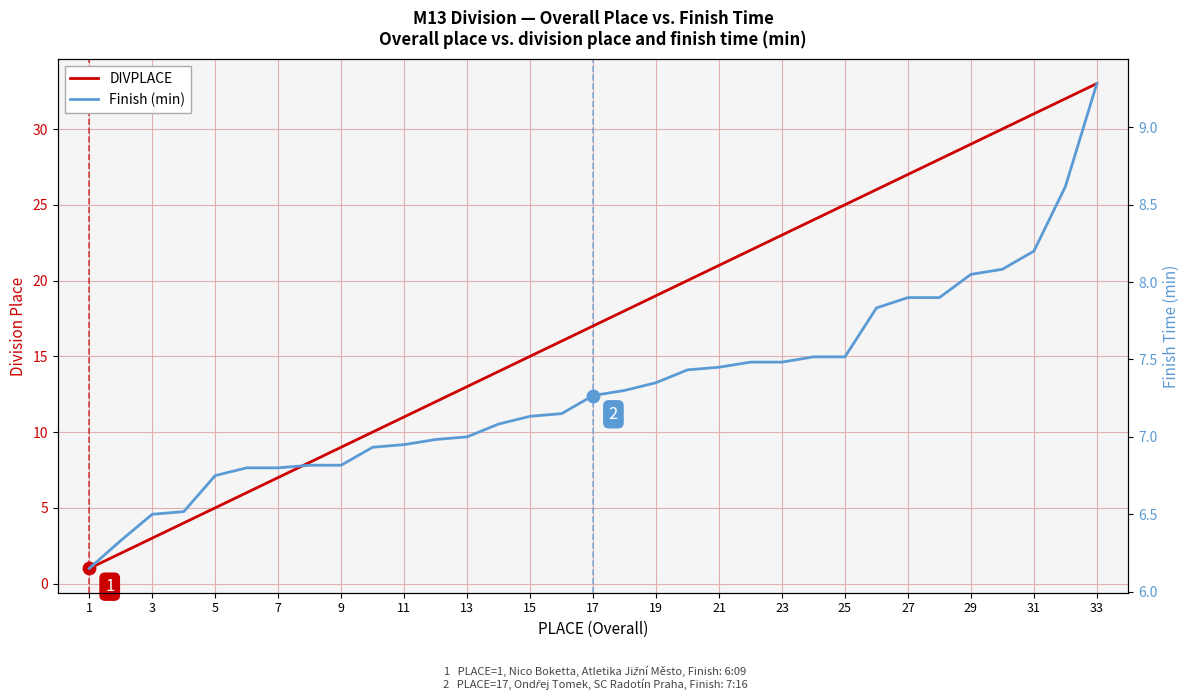

At how many categories does at least one series exceed 28?

5